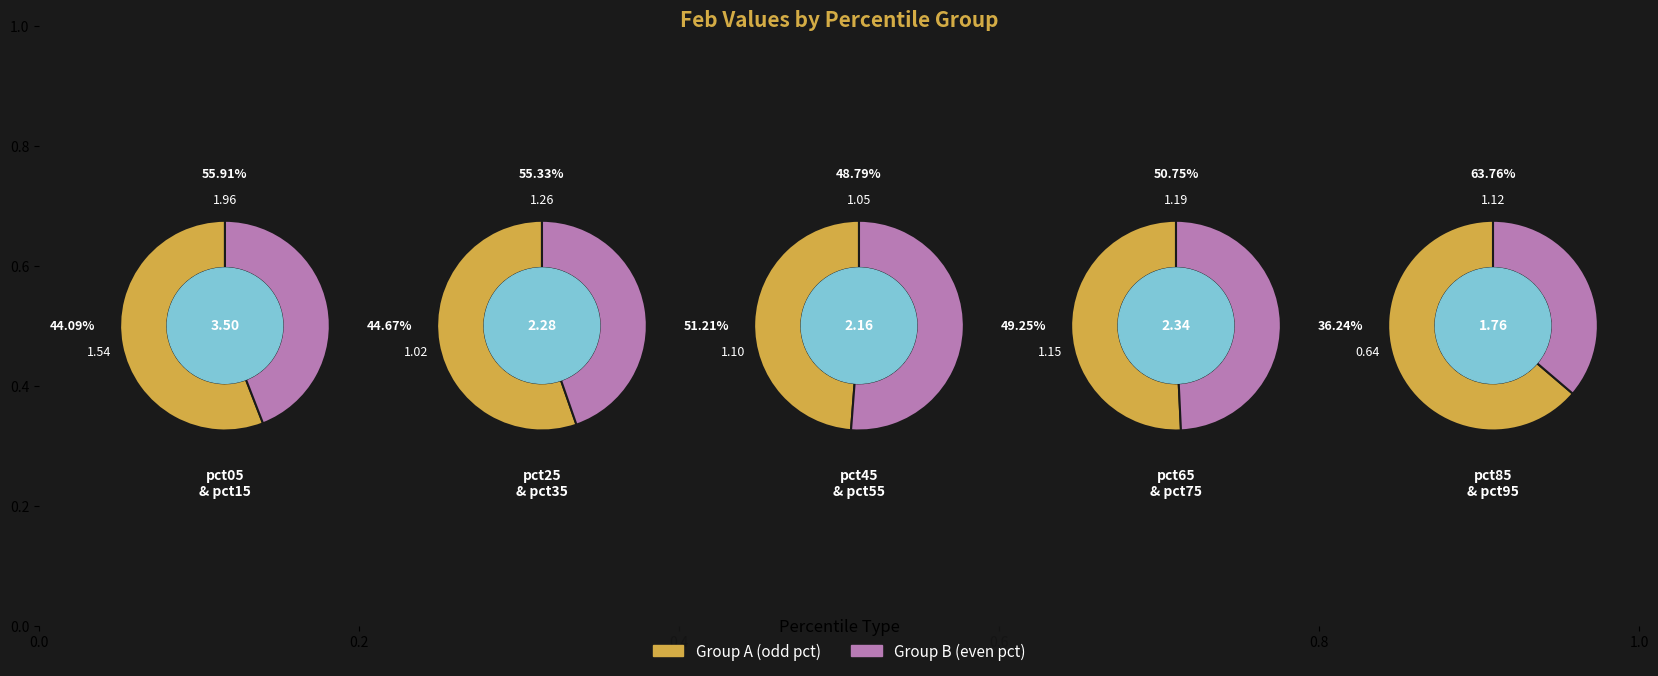

Is the sum of pct55 and pct05 greater than half?

No